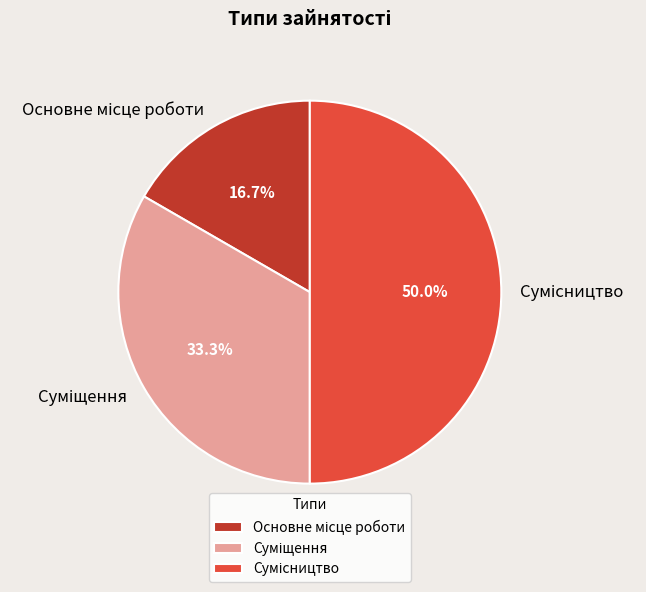

To the nearest percent, what is the difference between the largest and smallest slice percentages?

33%